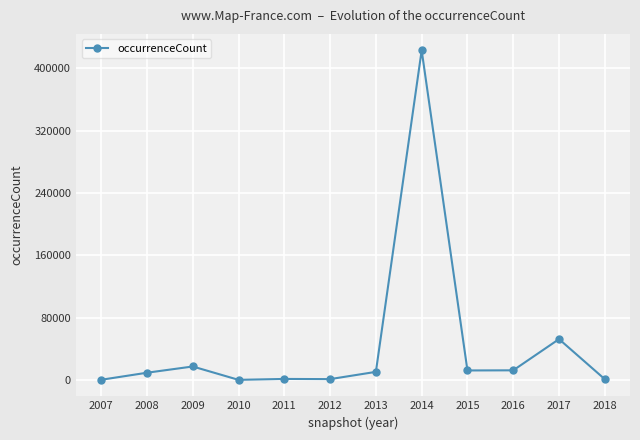

What is the average value?

44958